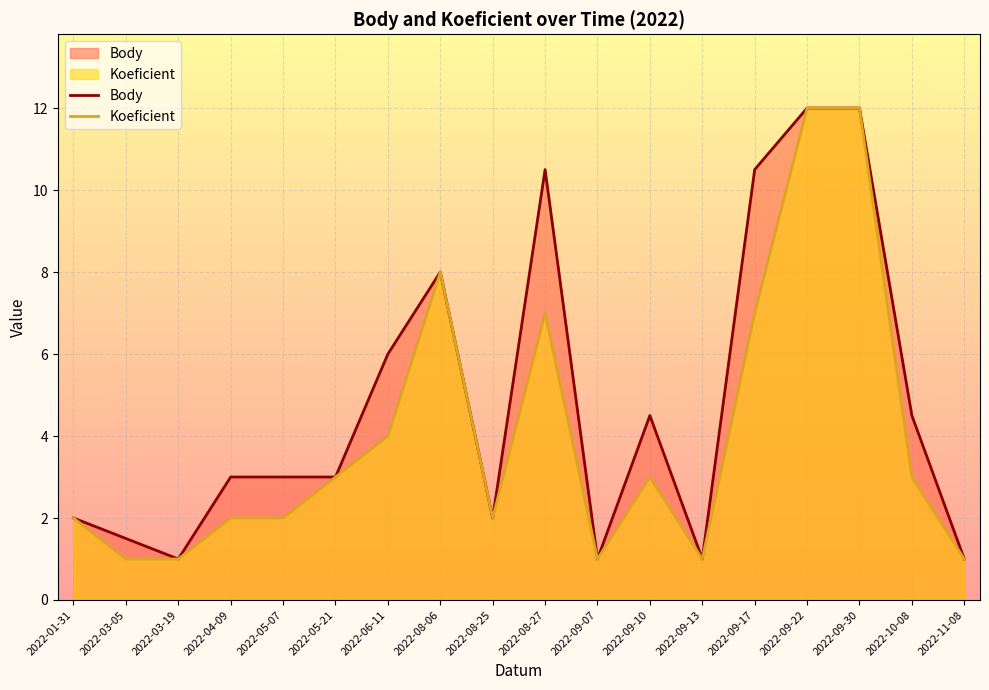

What is the label of the 15th point from the left?

2022-09-22